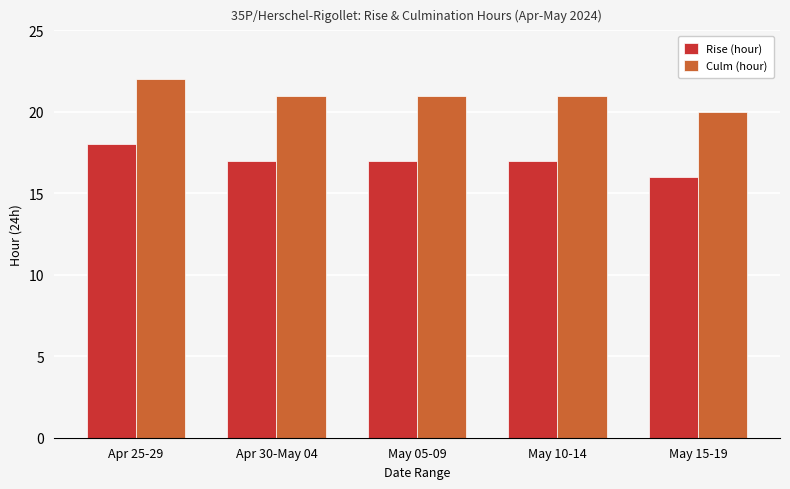

What is the sum of the Culm (hour) values at Apr 30-May 04 and May 10-14?

42